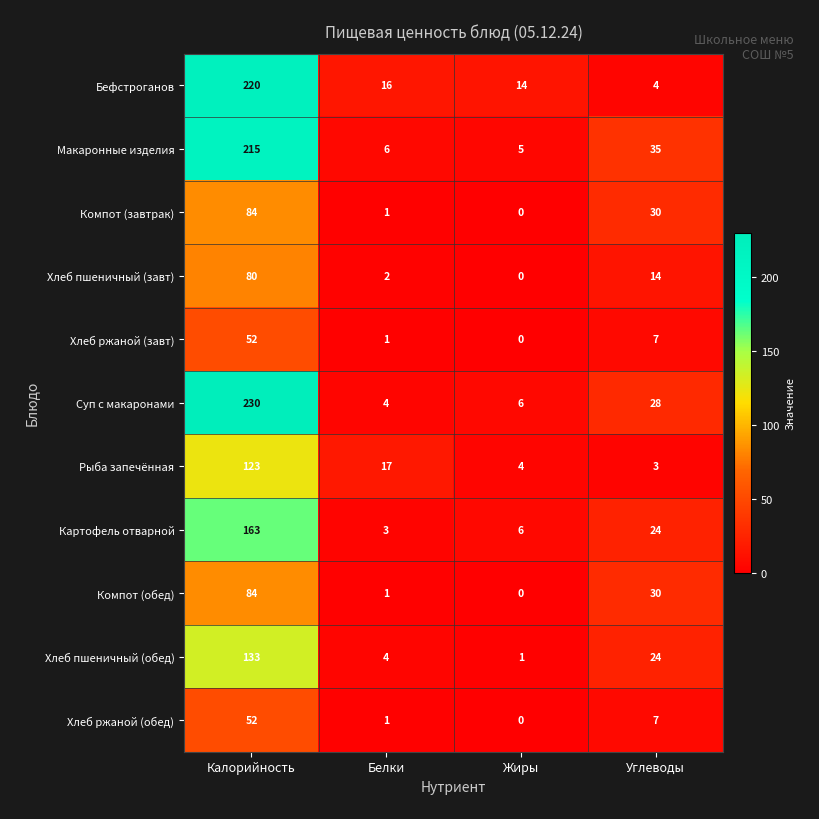

What is the lowest value of the Картофель отварной series?

3